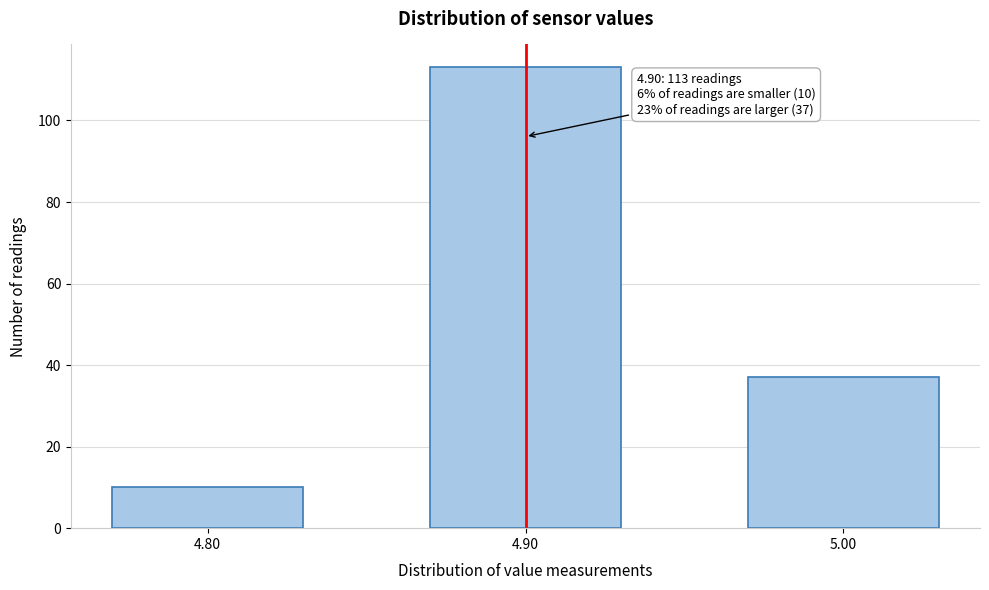

Reading left to right, extract all data points from this chart.

4.80=10	4.90=113	5.00=37